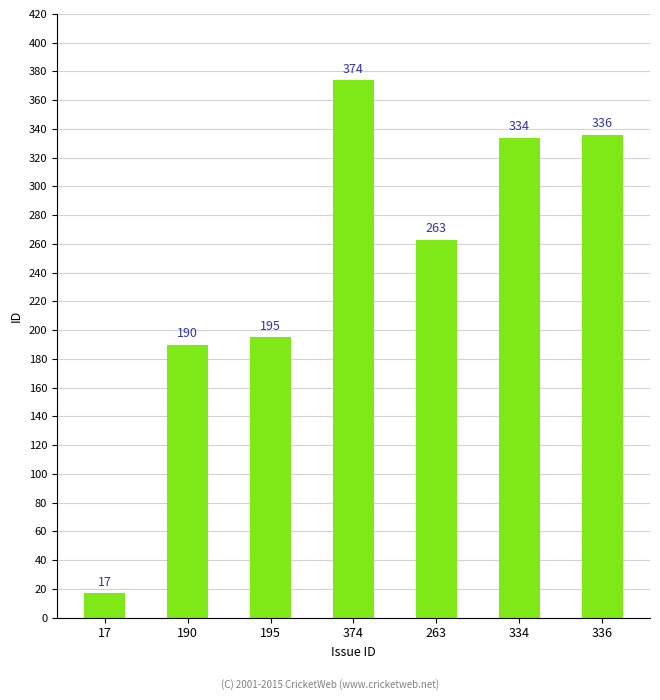

Where is the data nearest to the value 195?

195